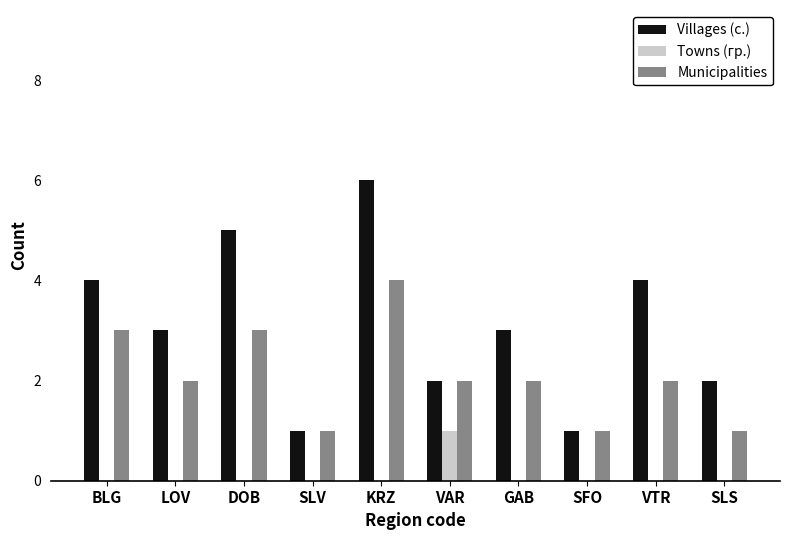

What is the sum of the Villages (с.) values at VTR and SFO?

5